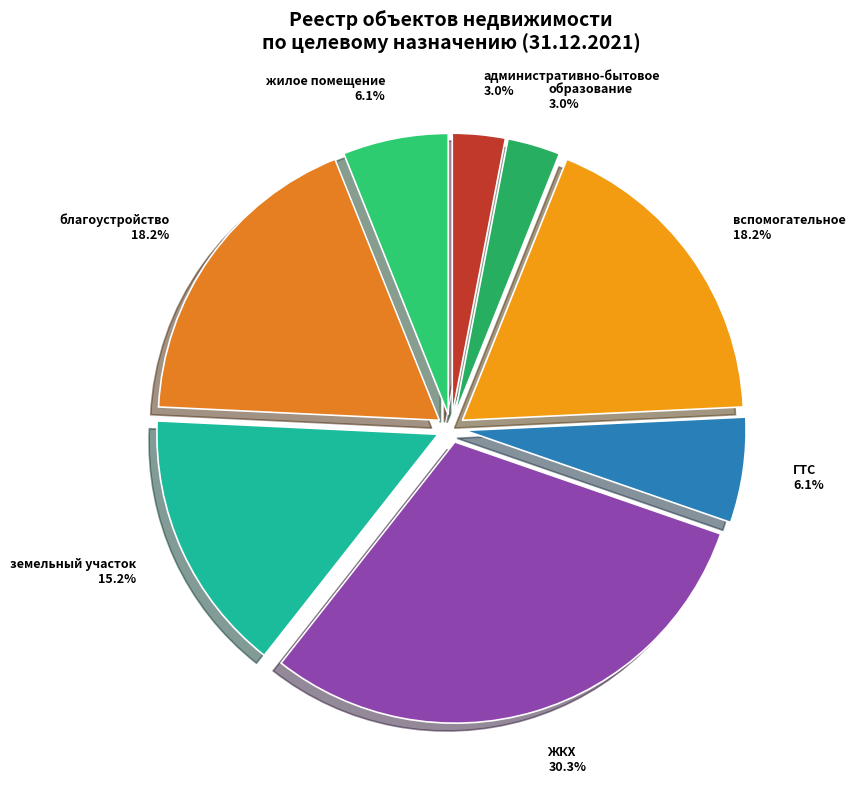

Which category has the biggest portion of the pie?

ЖКХ